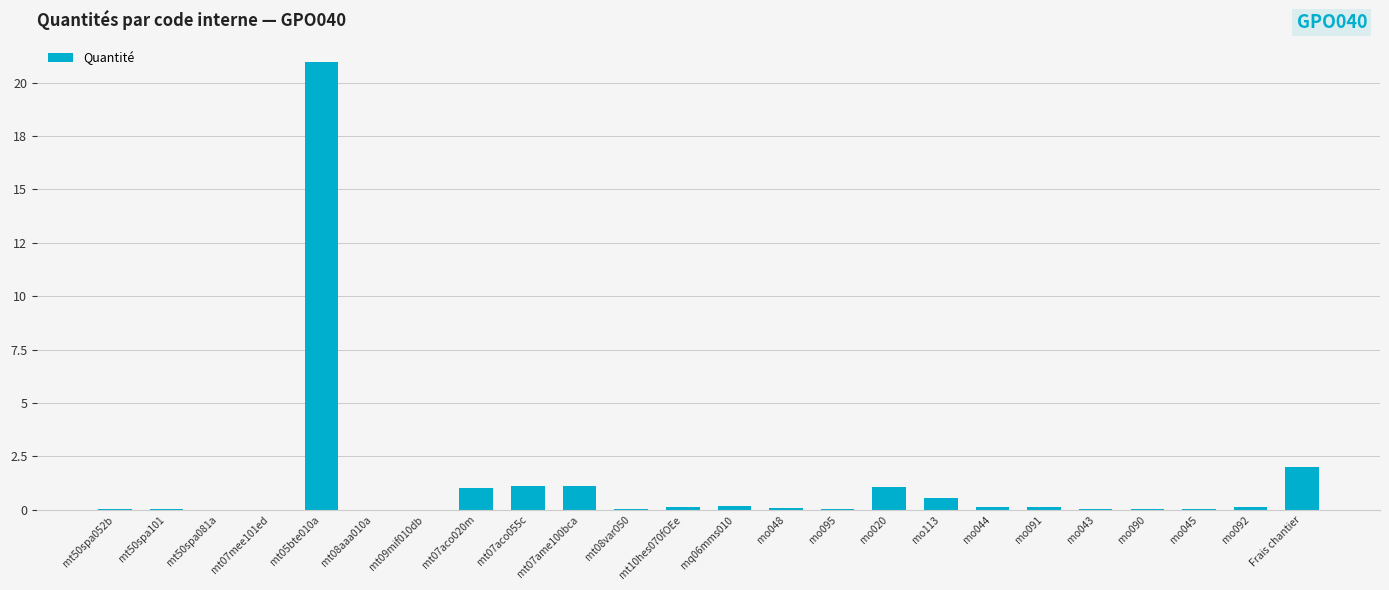

What is the label of the 11th bar from the left?

mt08var050